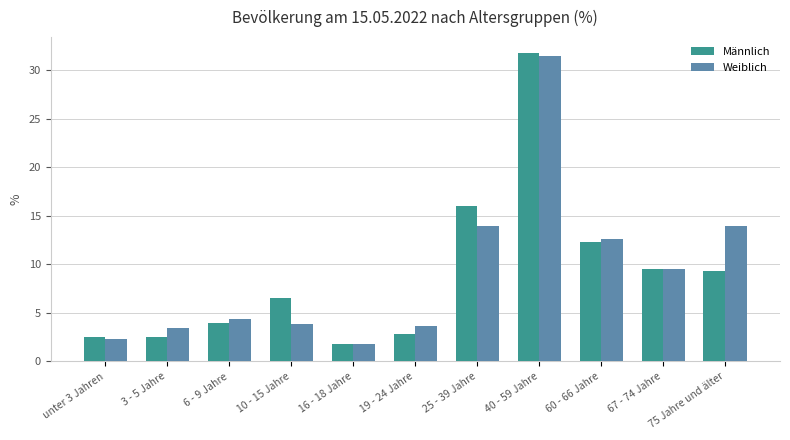

Which category has the highest value in the Männlich series?

40 - 59 Jahre